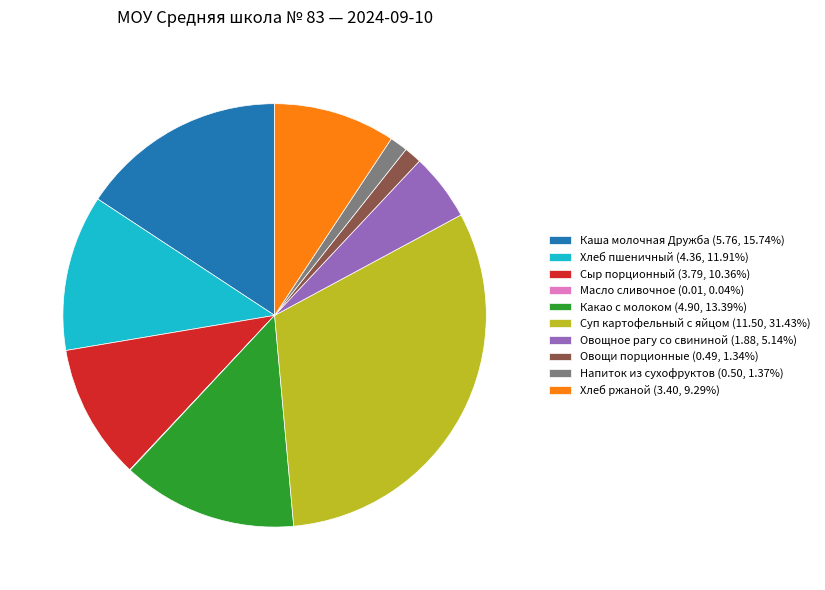

Does any single category account for the majority?

No